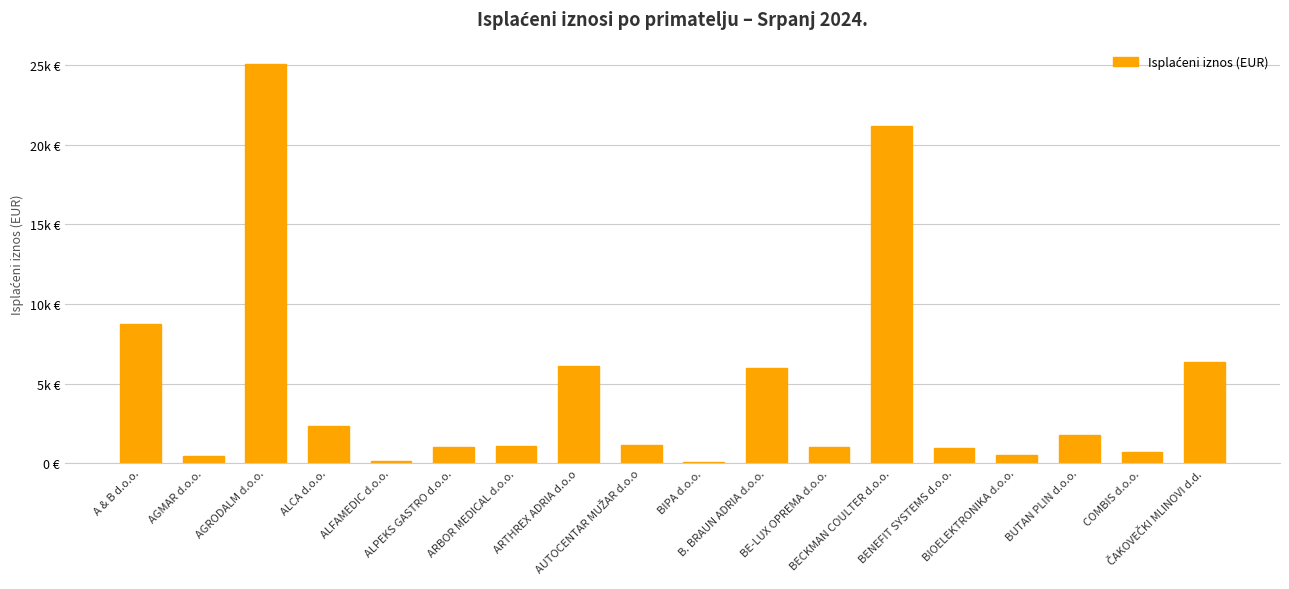

What is the sum of the values at B. BRAUN ADRIA d.o.o. and ARTHREX ADRIA d.o.o?

12082.5